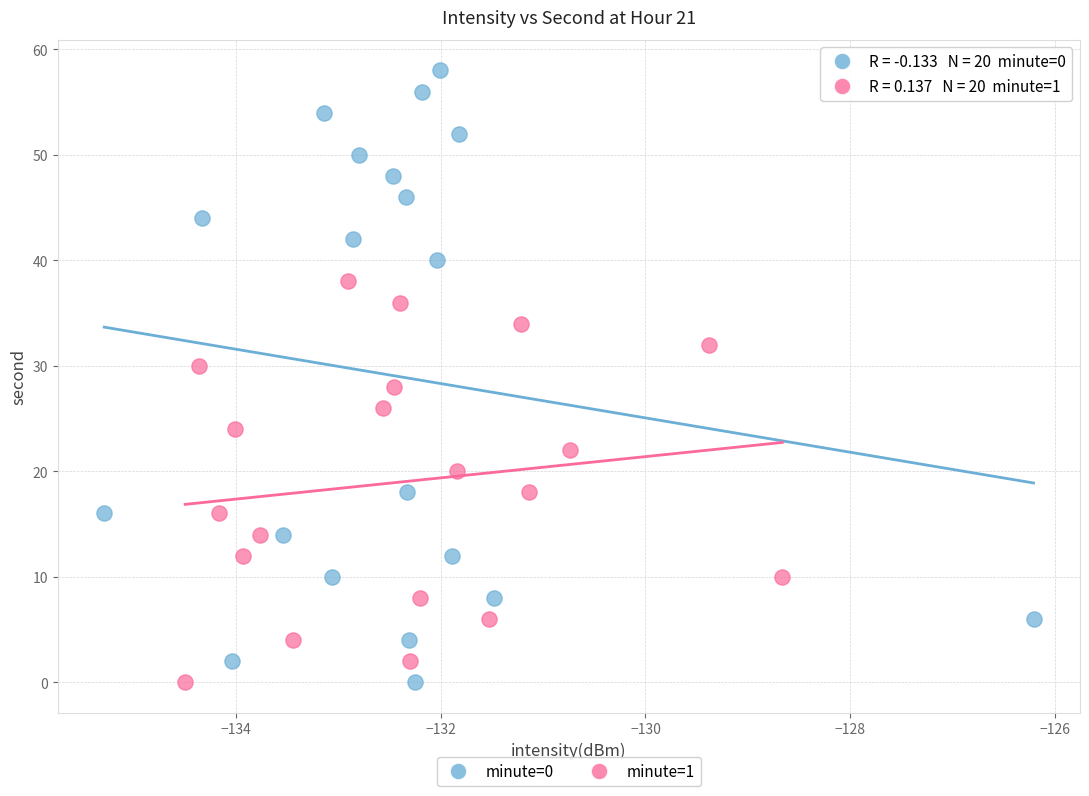

Which series reaches the maximum Y coordinate?

minute=0